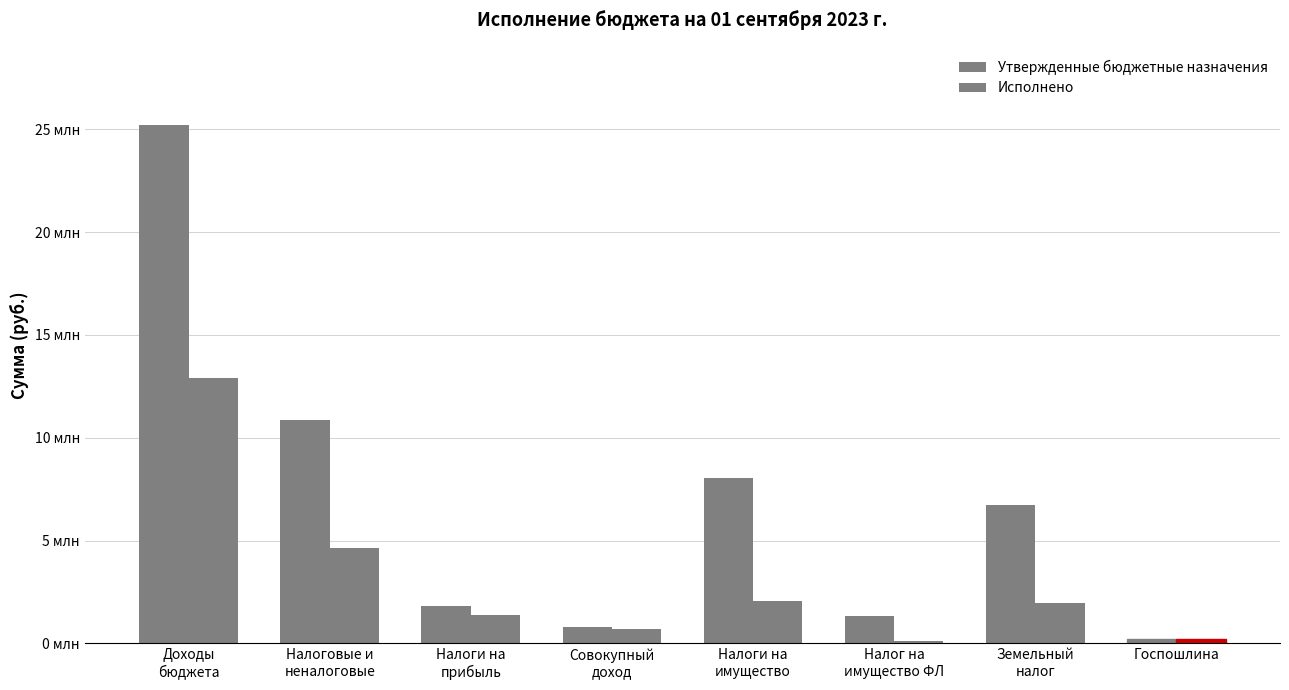

What is the label of the 3rd bar from the right?

Налог на
имущество ФЛ